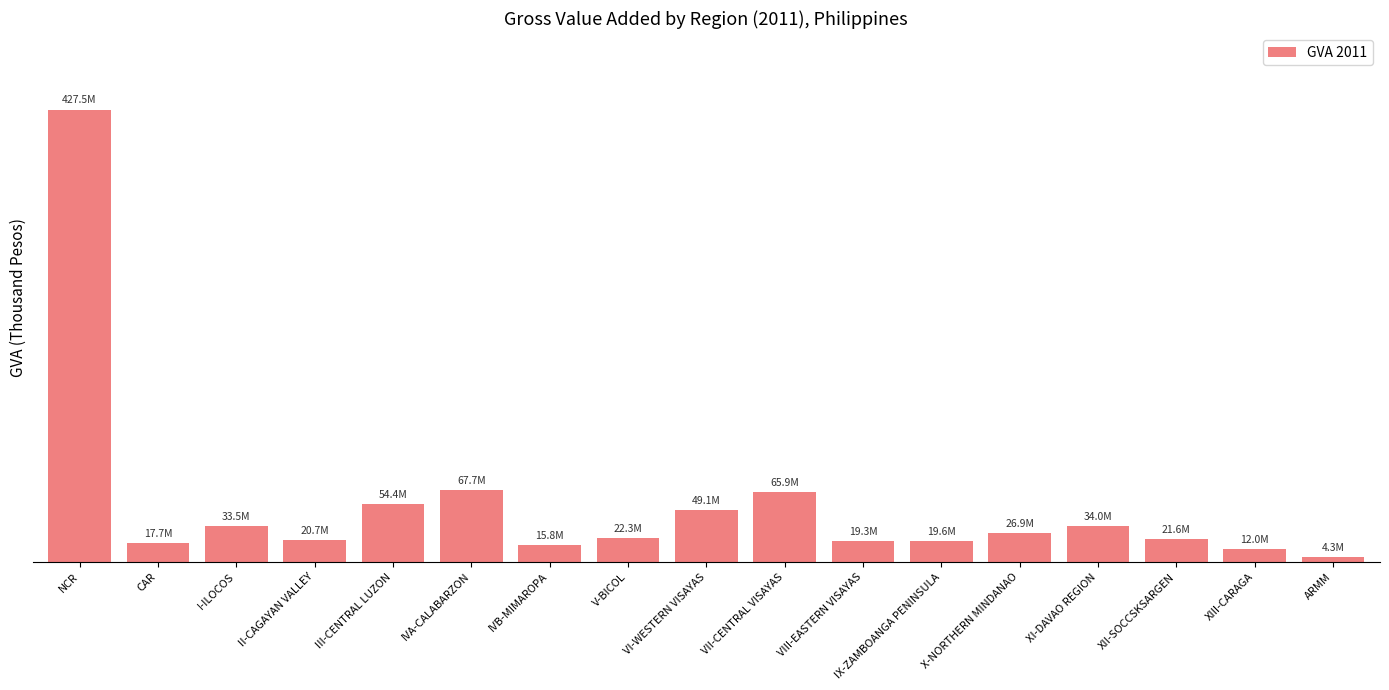

Does the chart contain any negative values?

No